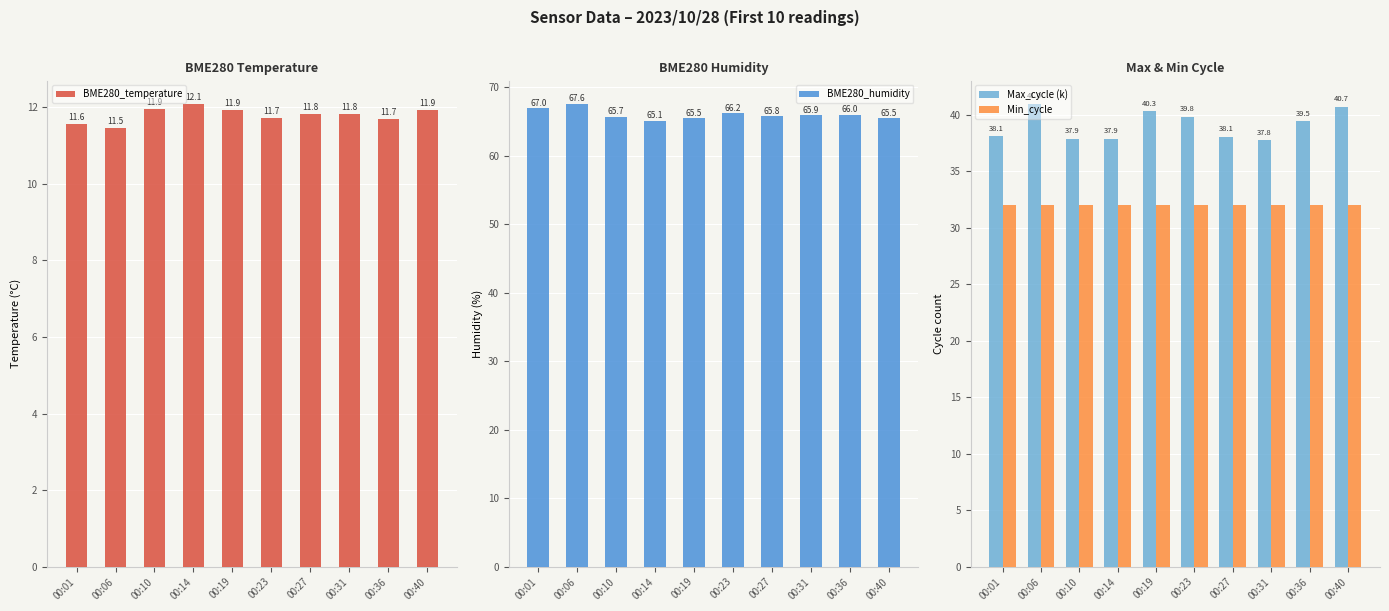

What are all the series names shown in the legend?

BME280_temperature, BME280_humidity, Max_cycle (k), Min_cycle